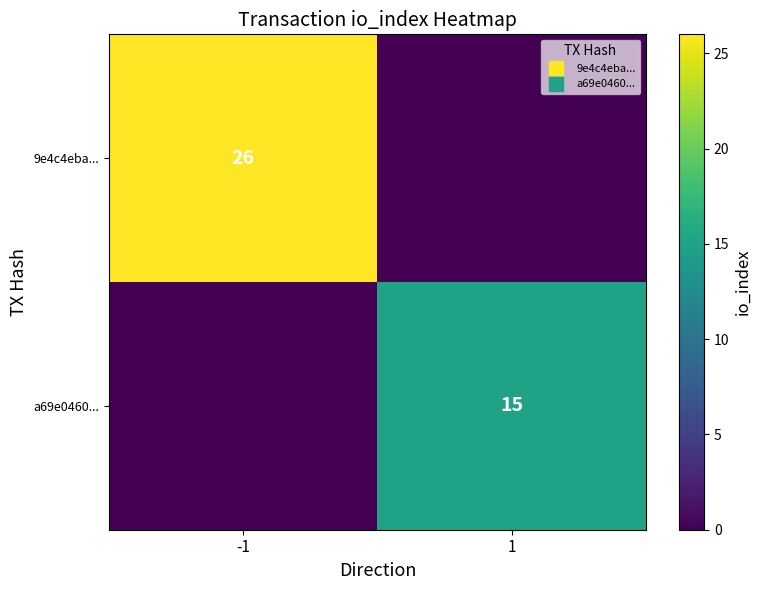

At which category is the sum across all series the highest?

-1